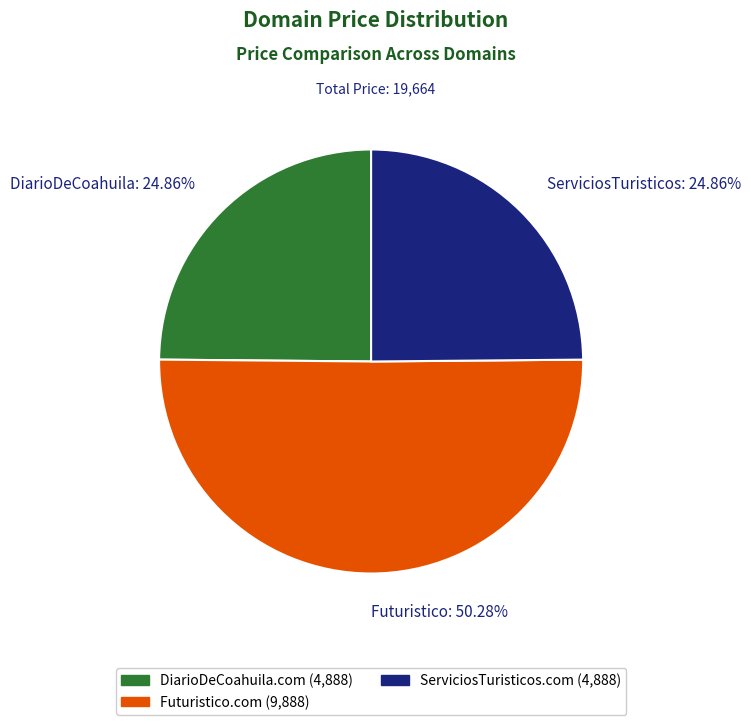

To the nearest percent, what is the average slice percentage?

33%